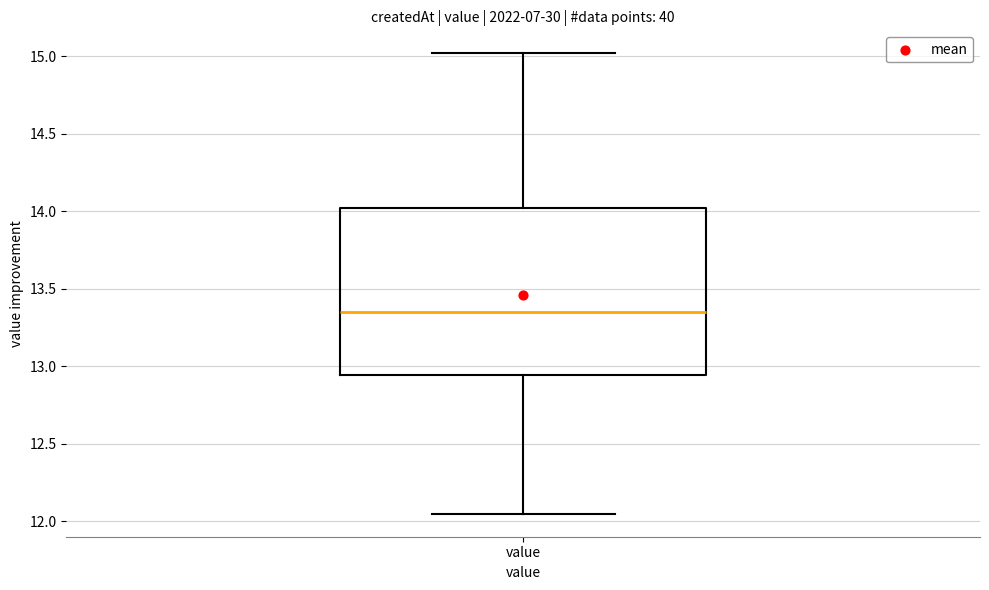

Where does the upper whisker of the box for value end on the y-axis? The values are not printed on the chart, so give them approximately, as read against the axis.

15.00